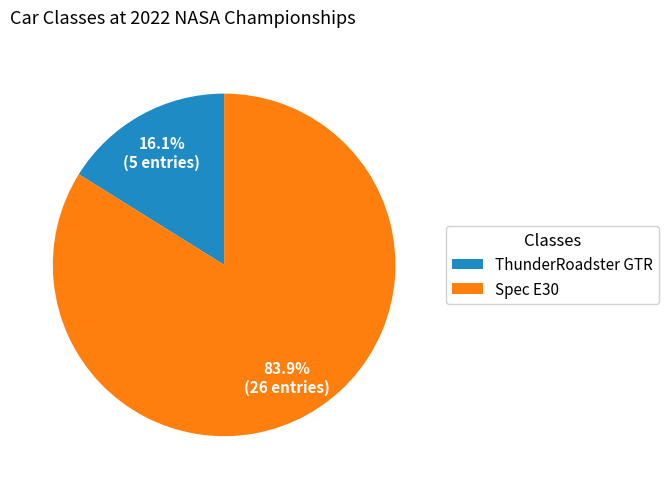

Rank the categories by value from lowest to highest.

ThunderRoadster GTR, Spec E30